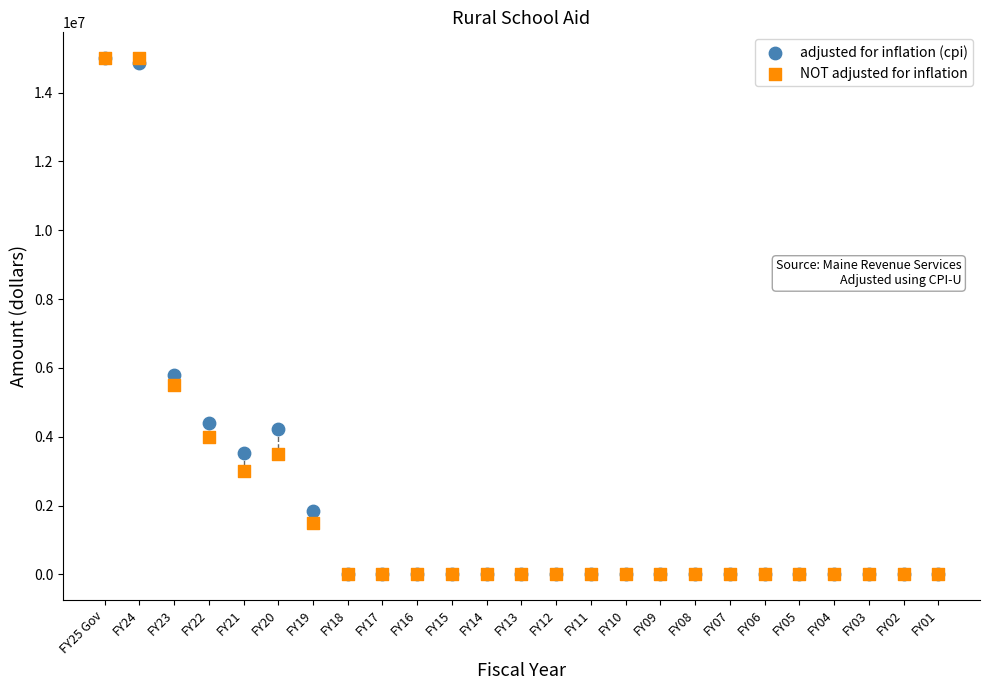

In the adjusted for inflation (cpi) series, what Y value is closest to 7500000?

5792543